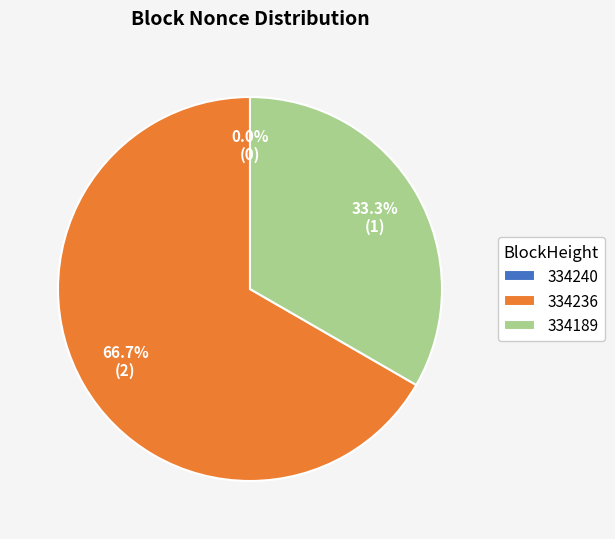

Rank the categories by value from lowest to highest.

334240, 334189, 334236